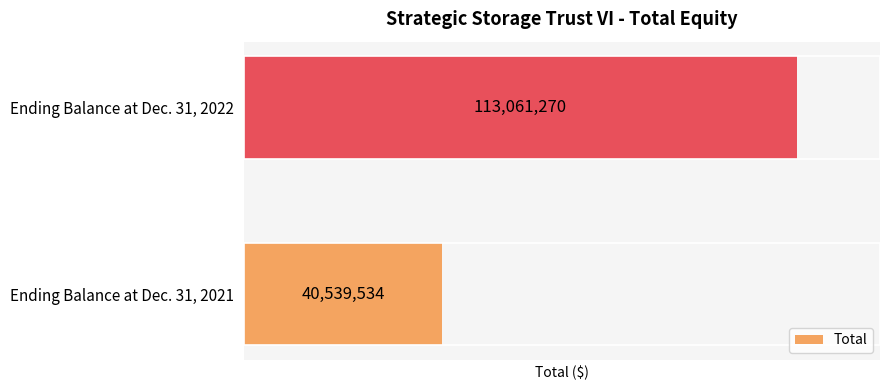

The chart shows a value of 40539534 at Ending Balance at Dec. 31, 2021. True or false?

True